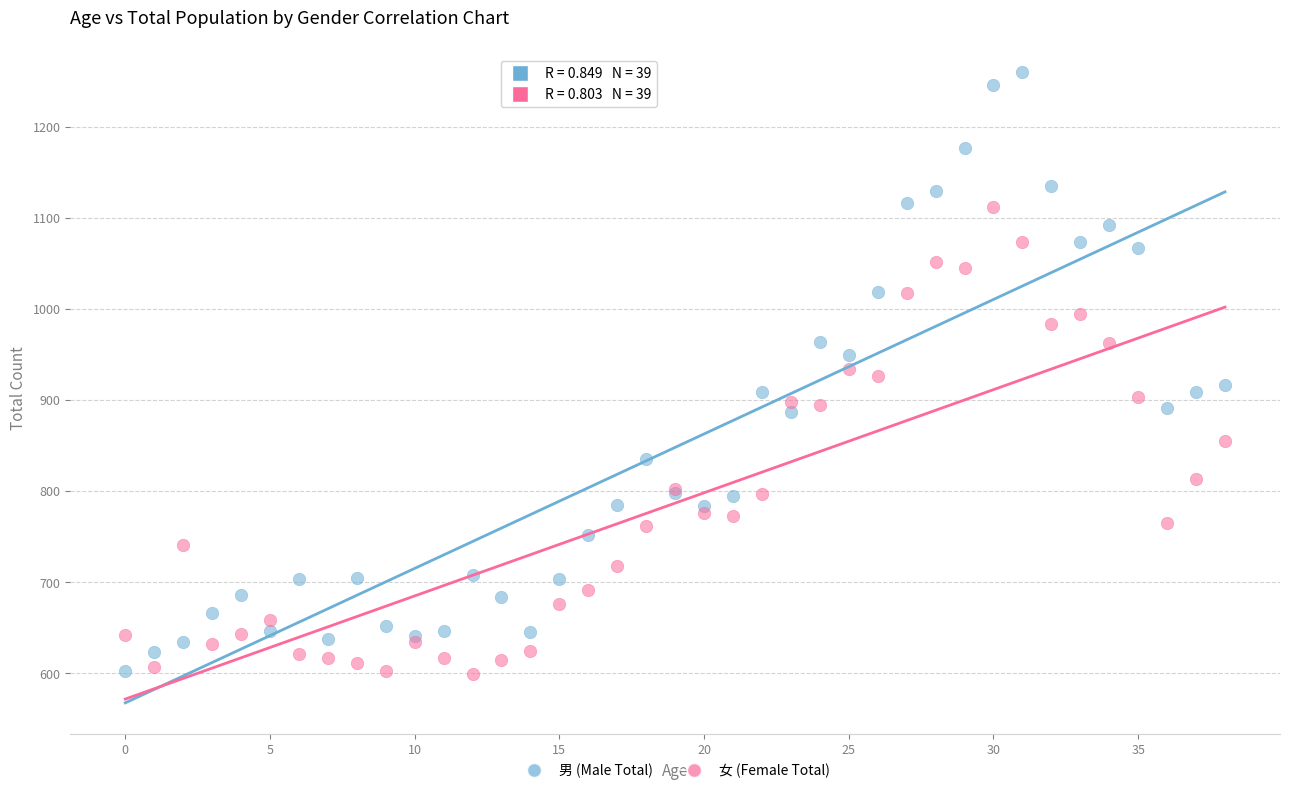

Which series has the widest spread of Y values?

男 (Male Total)